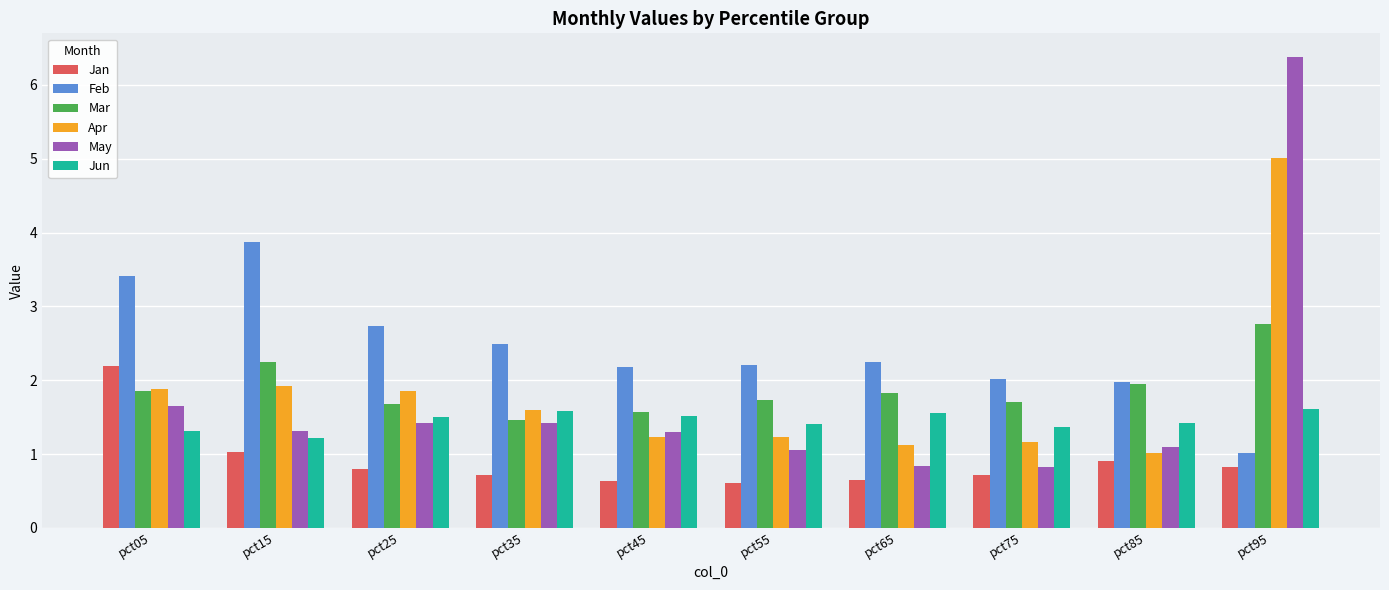

At how many categories does at least one series exceed 5?

1